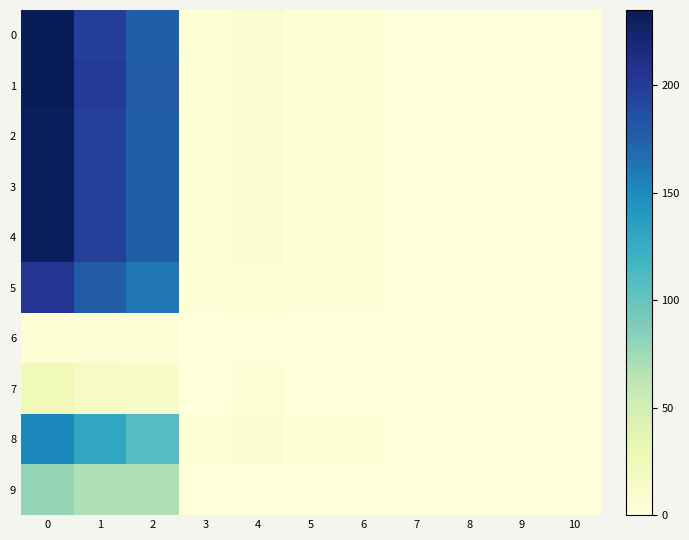

Rank the series at 1 from lowest to highest value.

6, 7, 9, 8, 5, 2, 3, 4, 0, 1